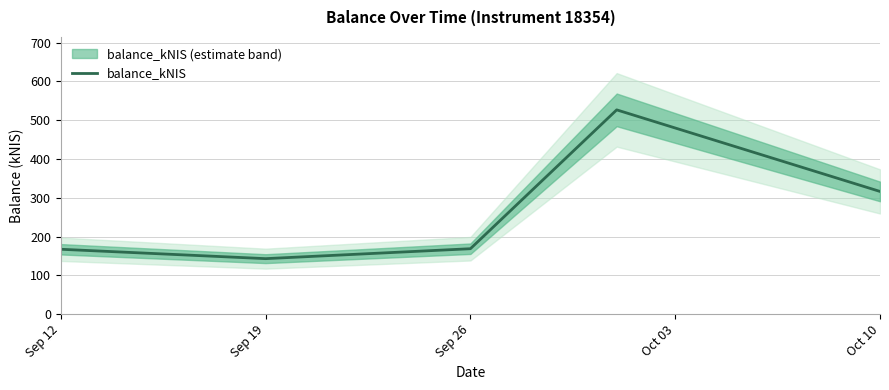

The balance_kNIS series shows 251.0 at Sep 19. True or false?

False